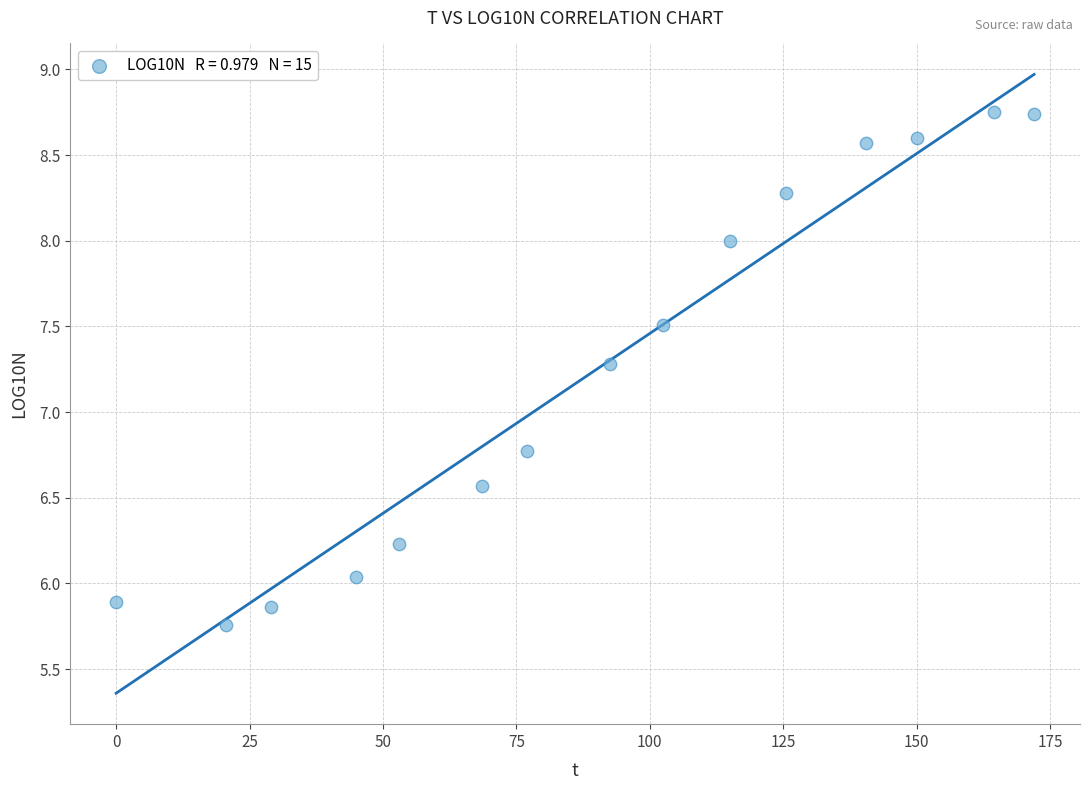

What Y value in the scatter plot is closest to 7?

6.8